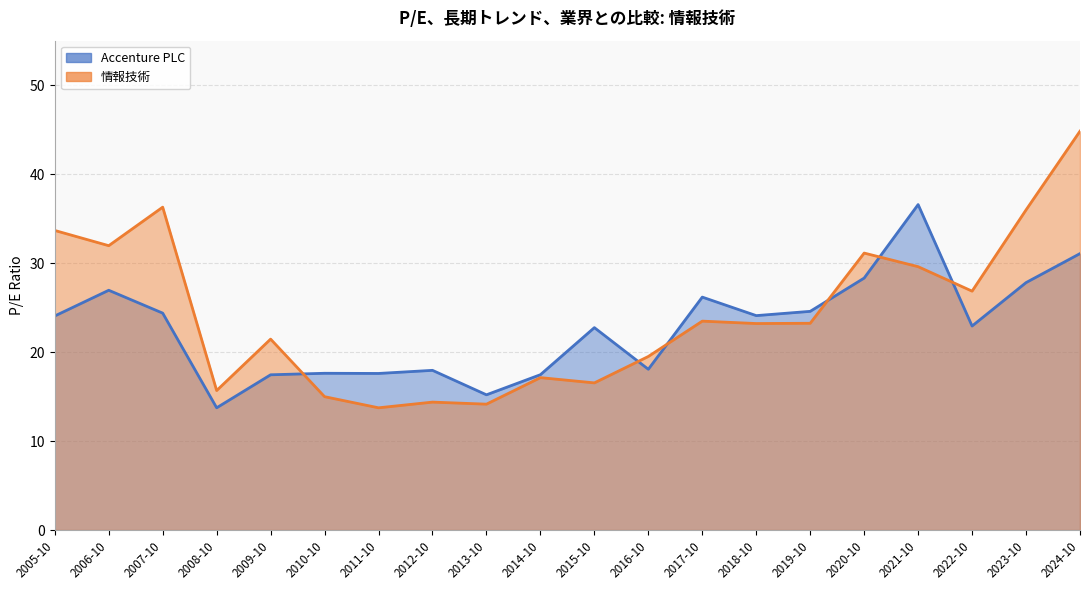

Which series has the largest range (max minus min)?

情報技術